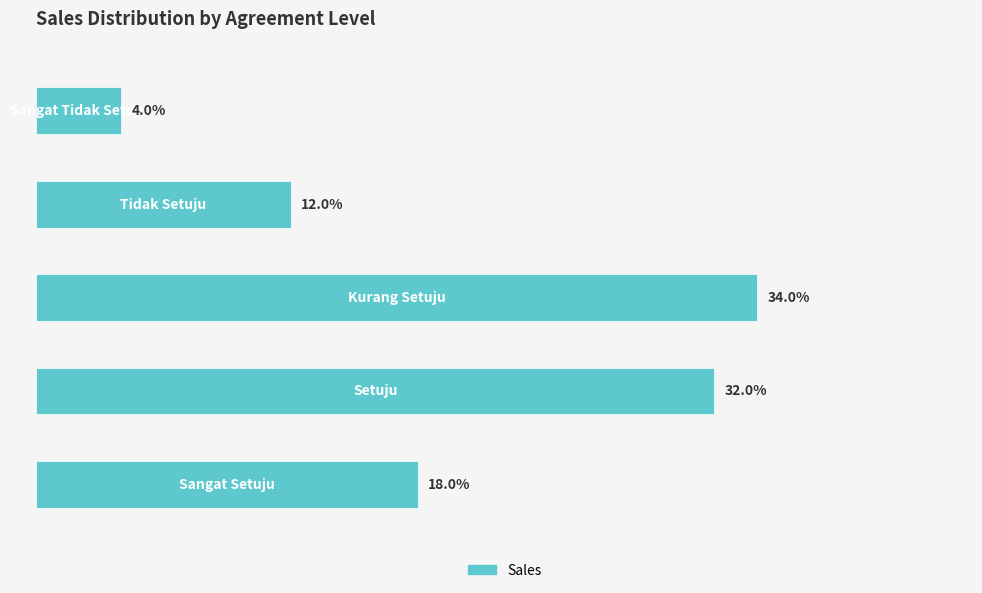

Count the number of data series in this chart.

1